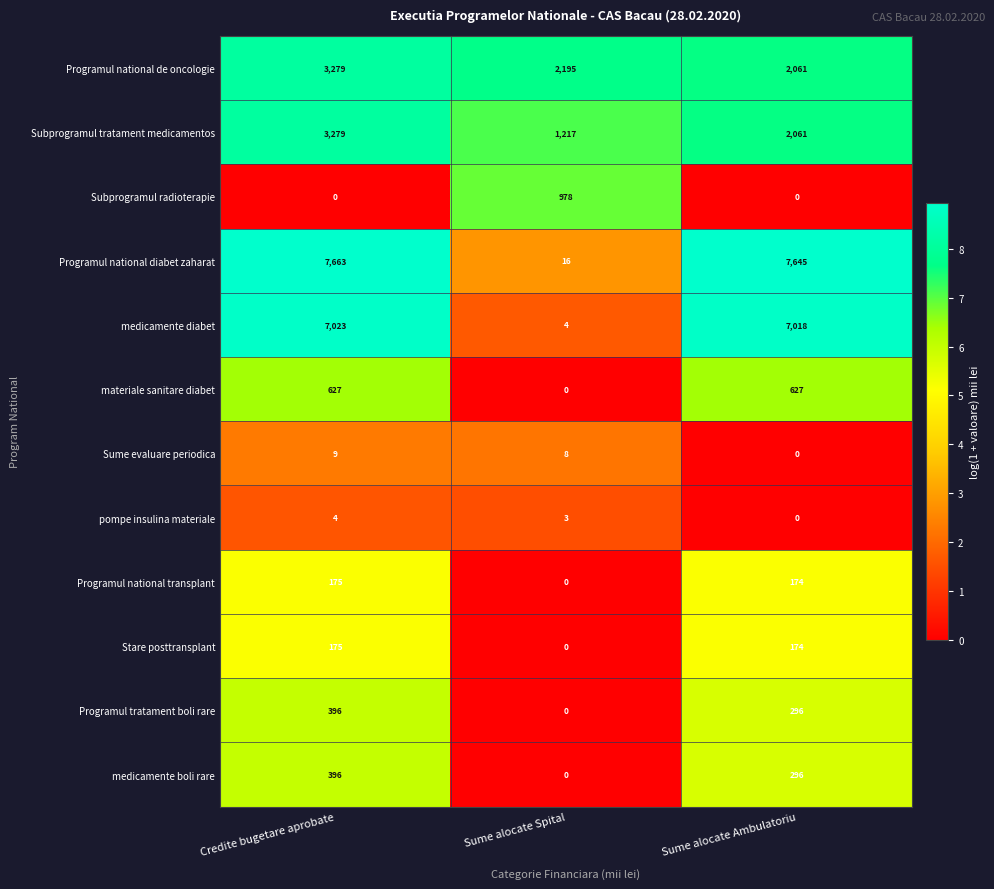

Where is Subprogramul tratament medicamentos nearest to the value 2248?

Sume alocate Ambulatoriu